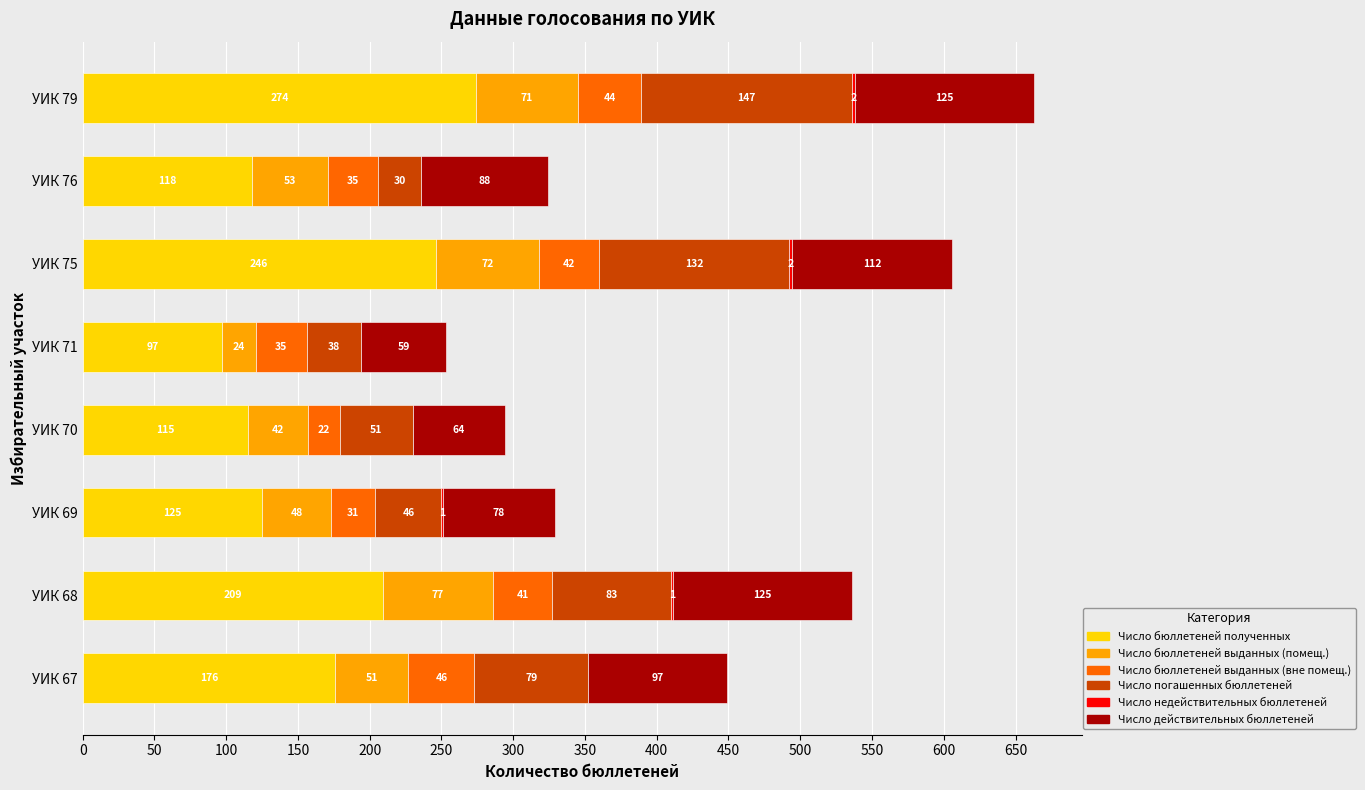

What is the maximum value for Число бюллетеней полученных?

274